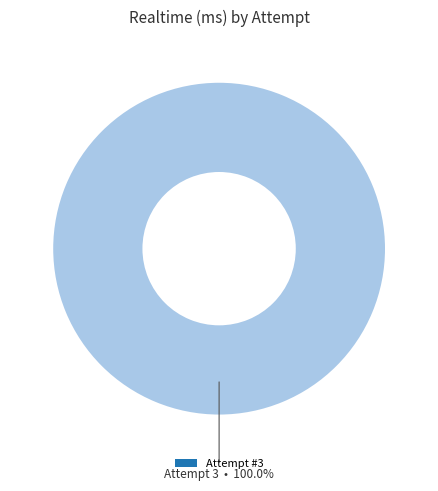

Does any single category account for the majority?

Yes